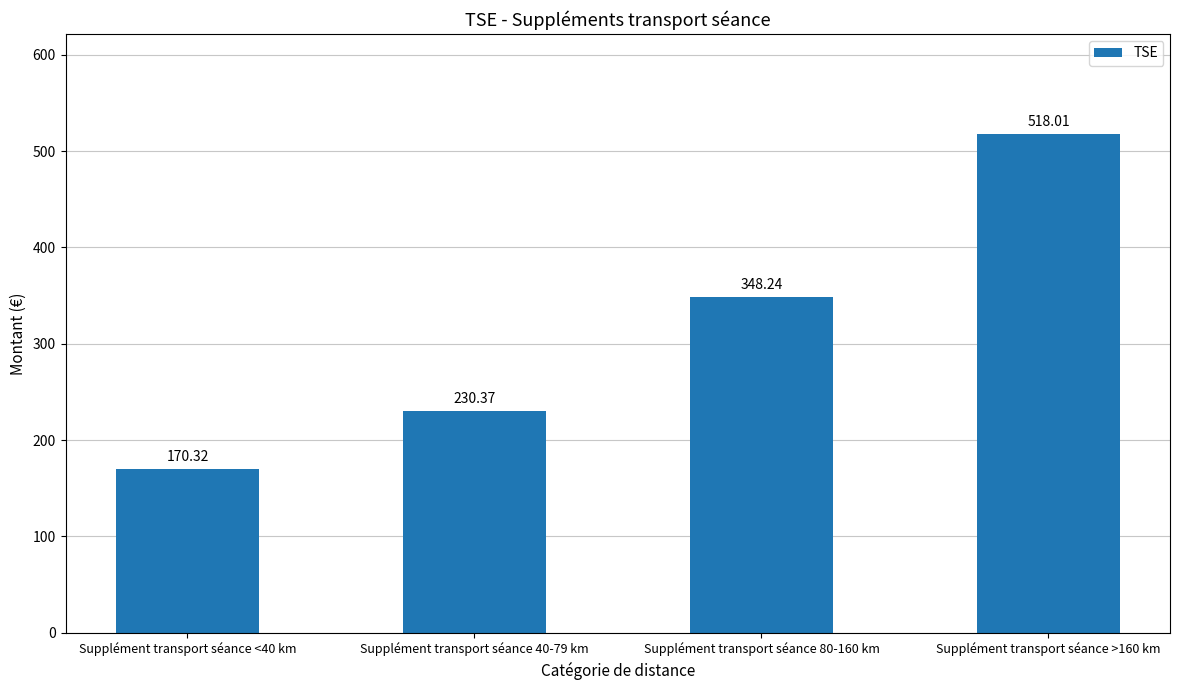

Which label corresponds to the smallest value in the chart?

Supplément transport séance <40 km